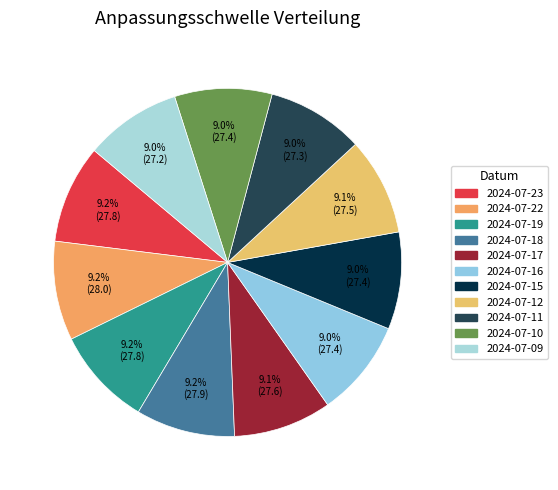

Rank the categories by value from highest to lowest.

2024-07-22, 2024-07-18, 2024-07-19, 2024-07-23, 2024-07-17, 2024-07-12, 2024-07-10, 2024-07-16, 2024-07-15, 2024-07-11, 2024-07-09